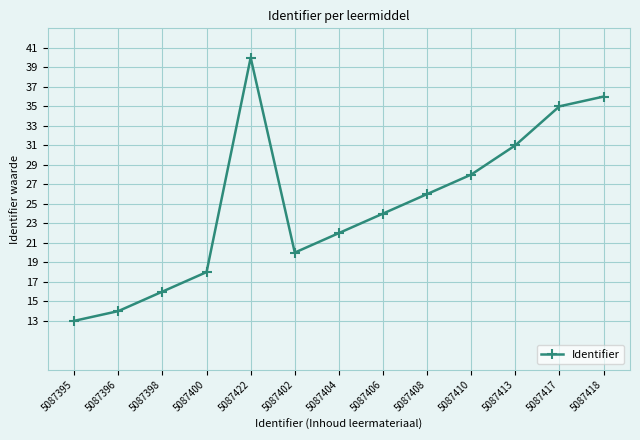

Is it true that the value at 5087413 is 5087413?

True